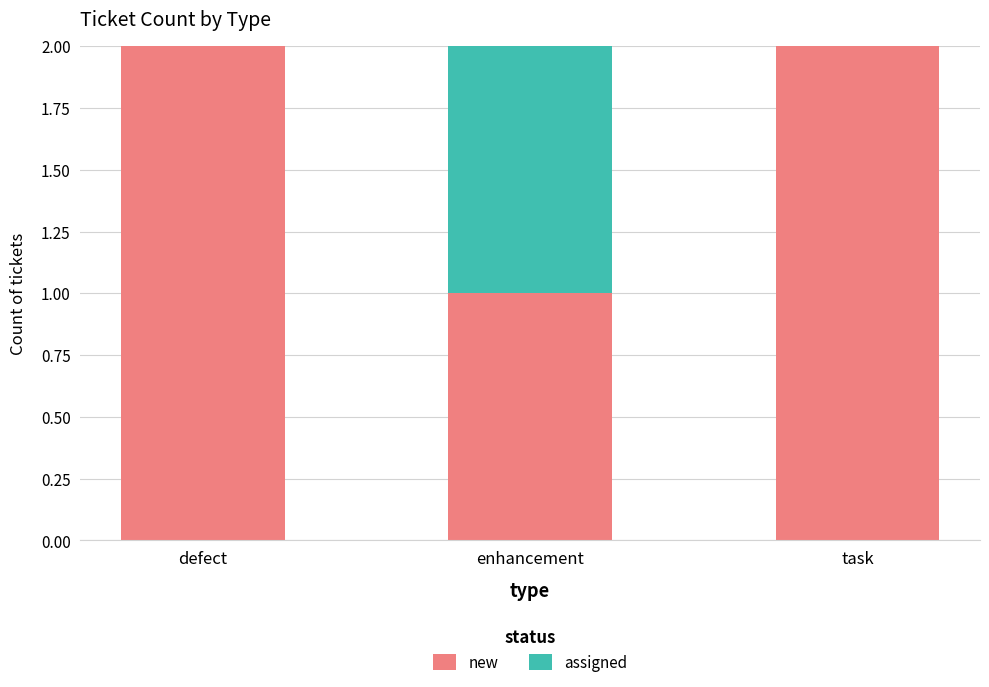

Is it true that new equals 1 at enhancement?

True